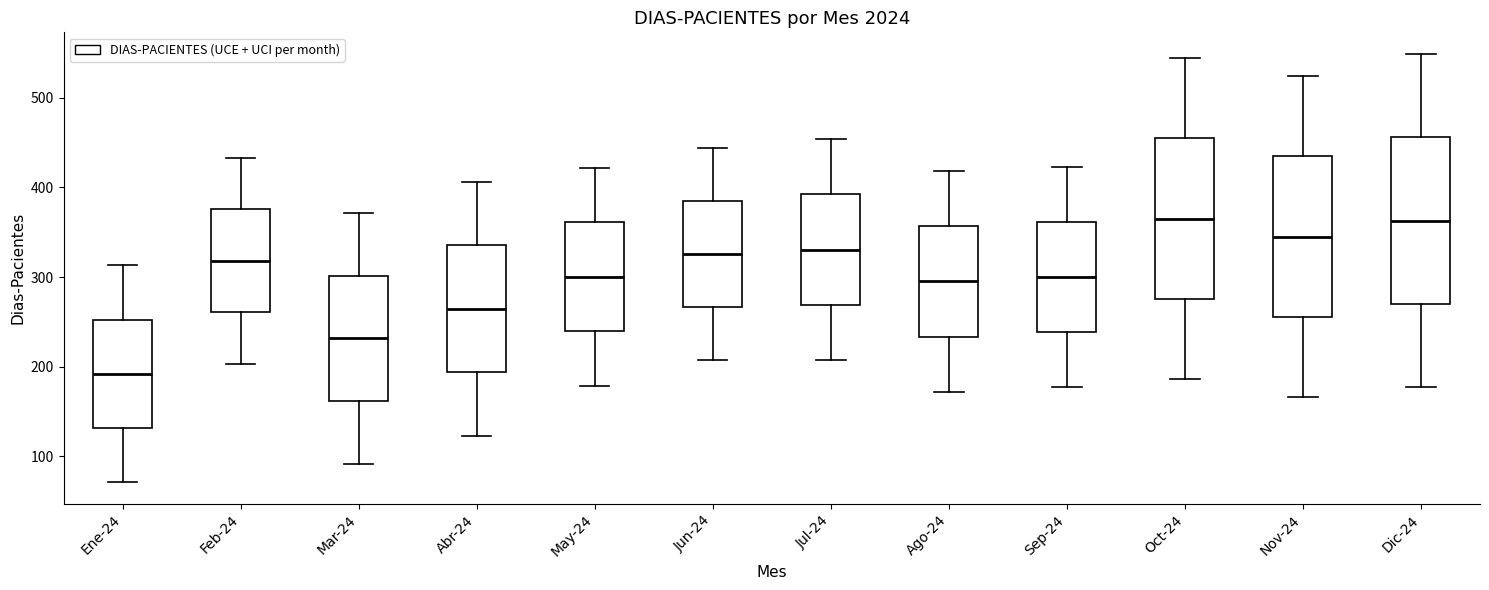

Where does the lower whisker of the box for Ago-24 end on the y-axis? The values are not printed on the chart, so give them approximately, as read against the axis.

170